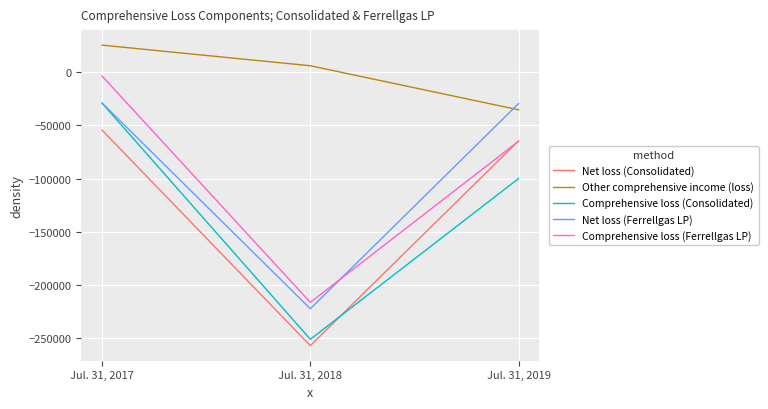

At which label is Net loss (Consolidated) closest to -155663?

Jul. 31, 2019